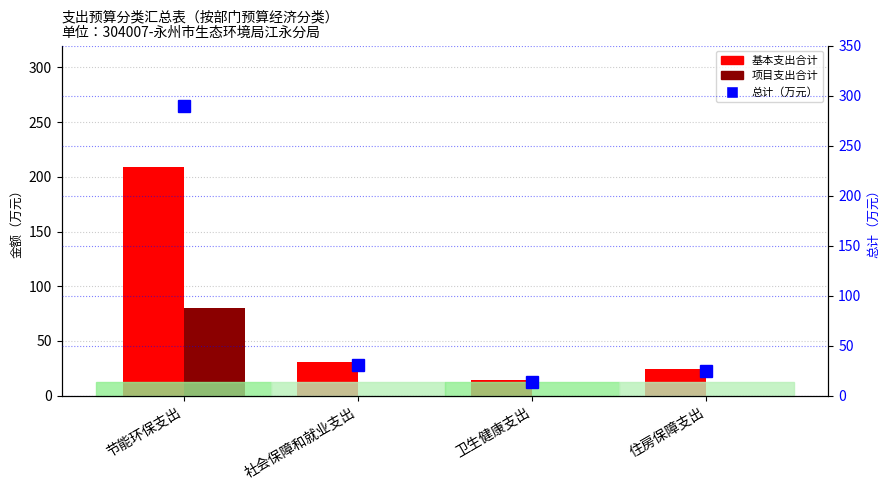

At which label does 总计（万元） first exceed 30?

节能环保支出